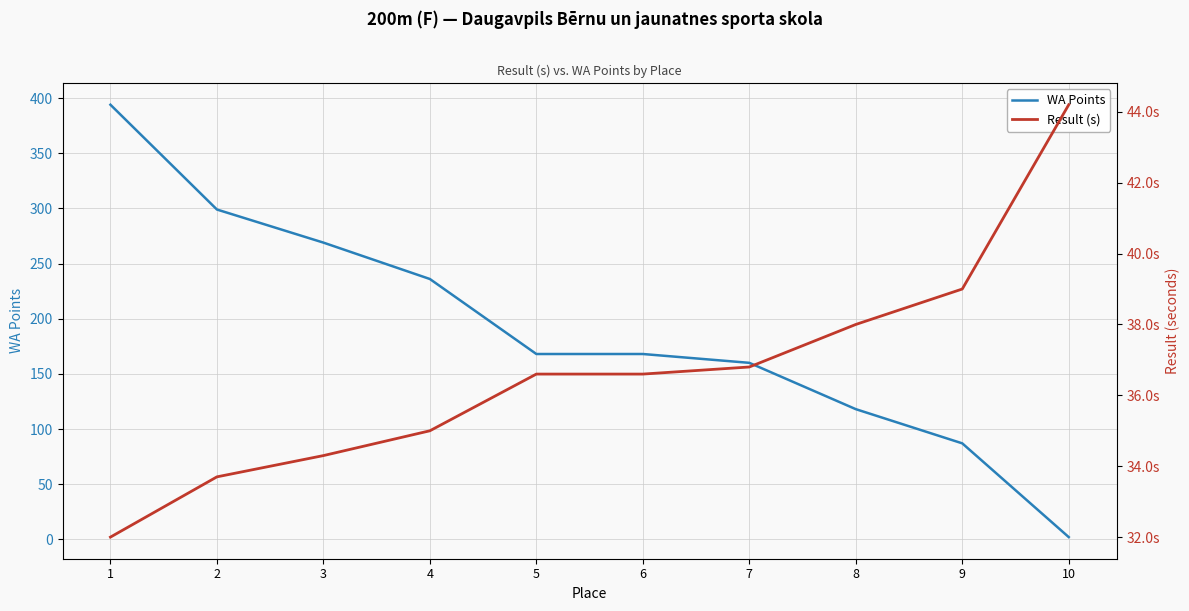

What is the value of the Result (s) point at the 3rd from the left?

34.3